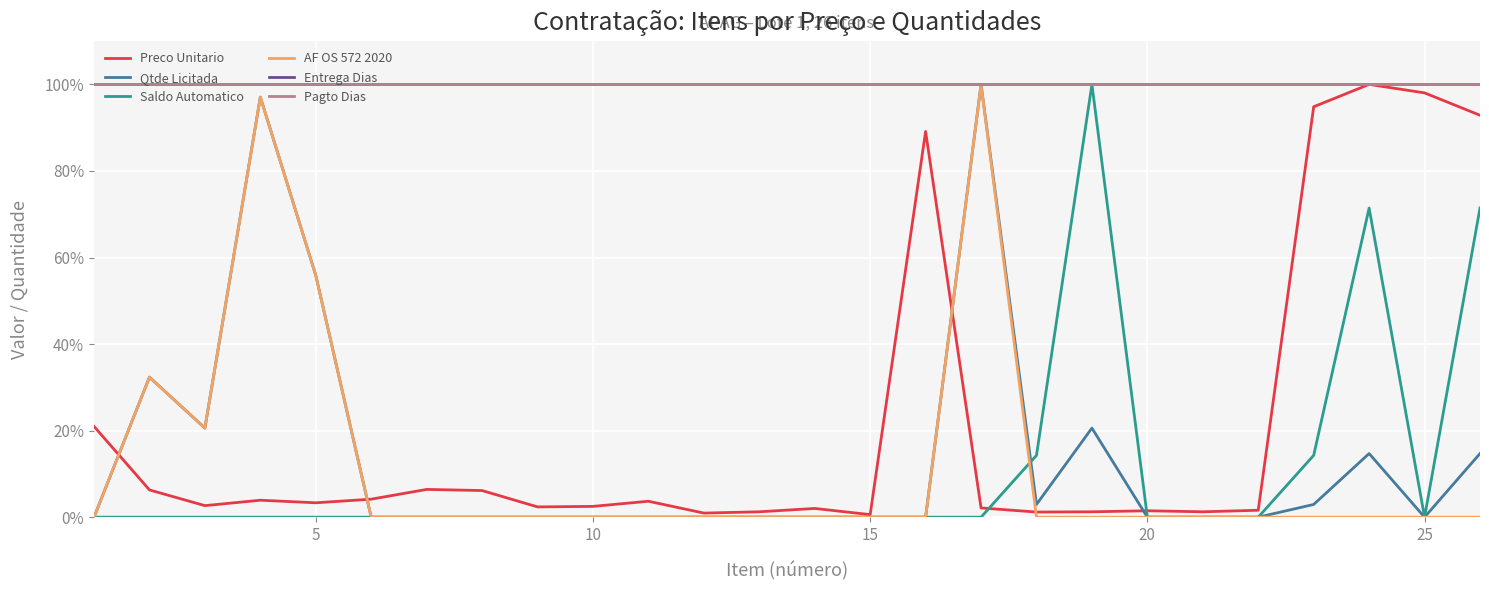

Which series has the widest spread of values?

Qtde Licitada